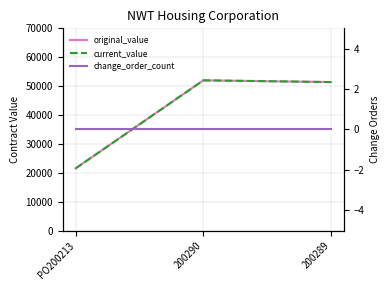

How many data points does each series have?

3